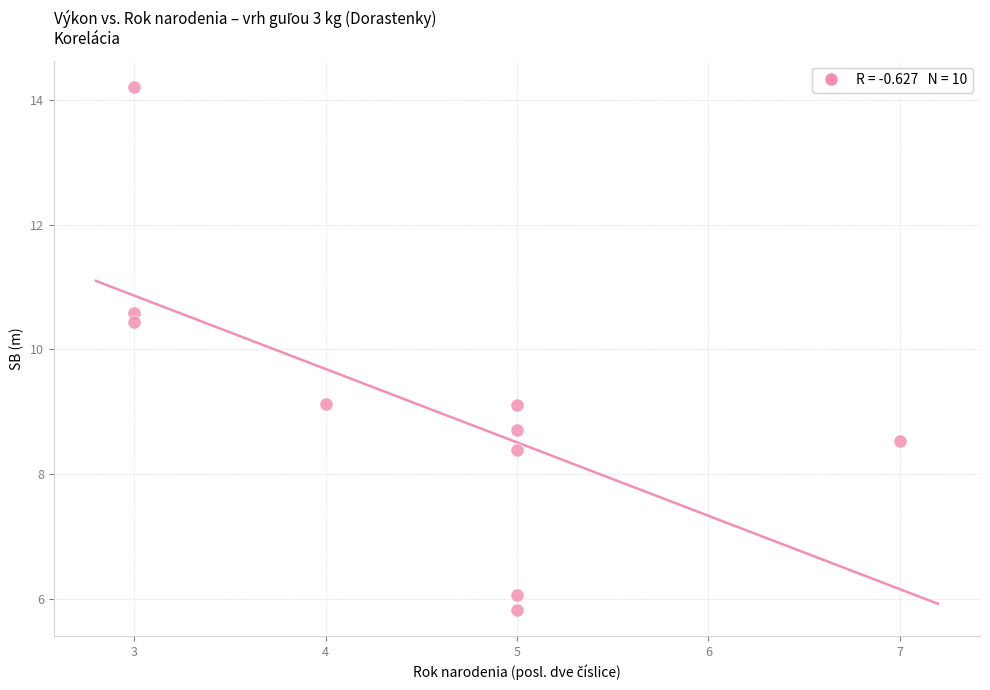

What Y value in the scatter plot is closest to 10?

10.4